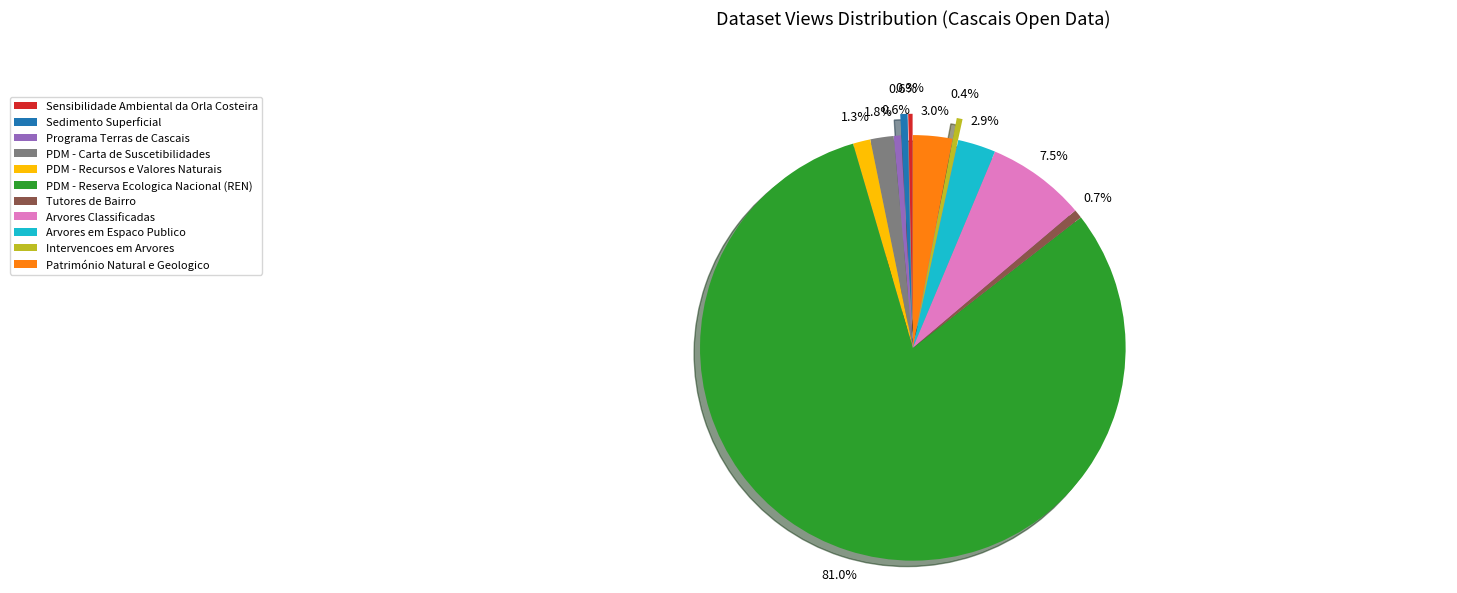

Which category has the smallest portion of the pie?

Sensibilidade Ambiental da Orla Costeira